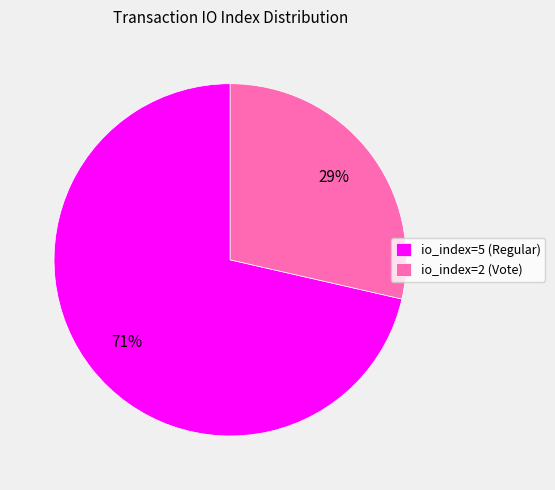

The io_index=2 (Vote) slice represents 41% of the pie. True or false?

False